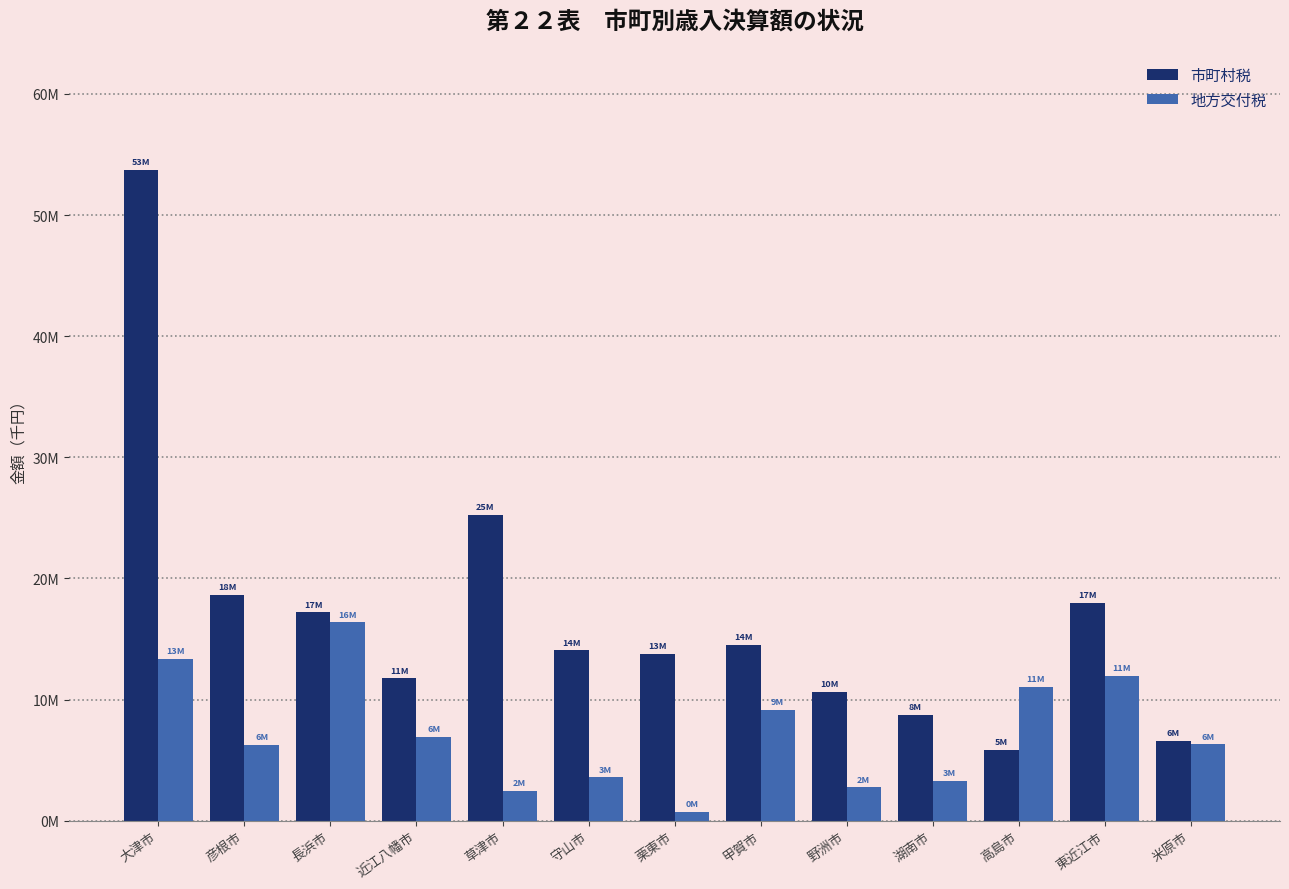

Reading right to left, what are all the values shown in this chart?

市町村税: 6570640	17974320	5829959	8762173	10615149	14521882	13766702	14072891	25247698	11742990	17208416	18667759	53711015
地方交付税: 6314338	11934636	11052417	3261581	2755040	9135702	747793	3578069	2463081	6899319	16358663	6253155	13377439